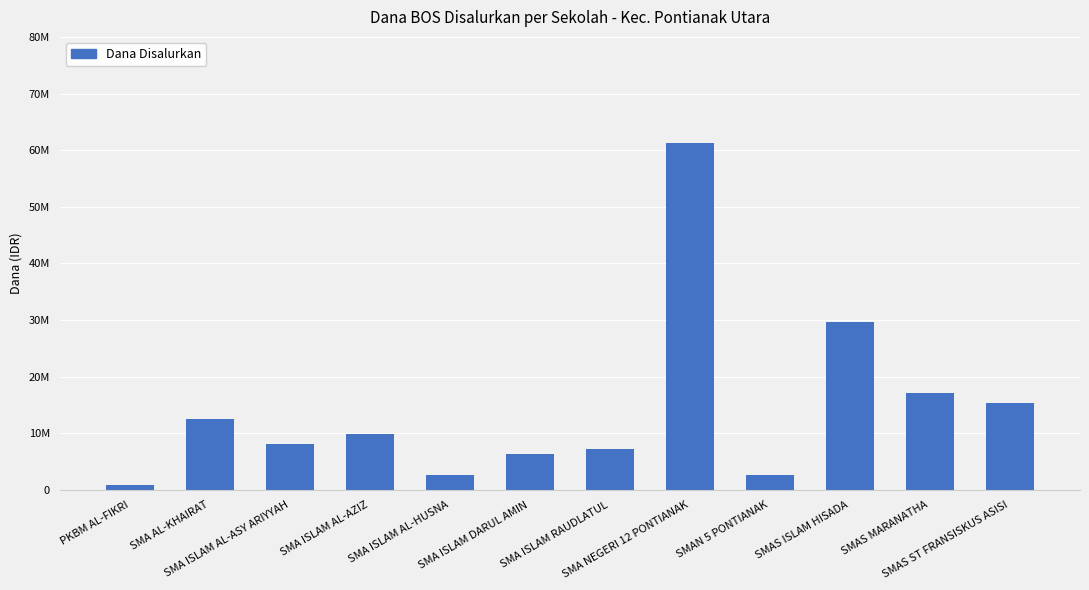

What is the label of the 10th bar from the right?

SMA ISLAM AL-ASY ARIYYAH